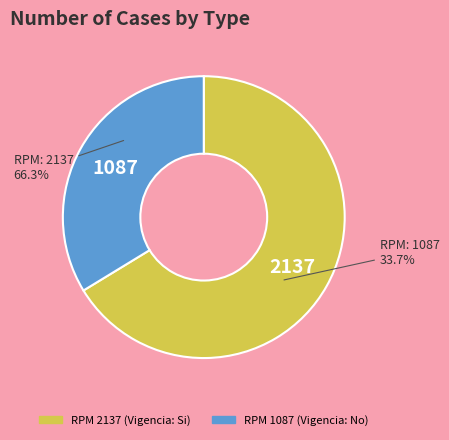

To the nearest percent, what is the combined percentage of 2137 and 1087?

100%